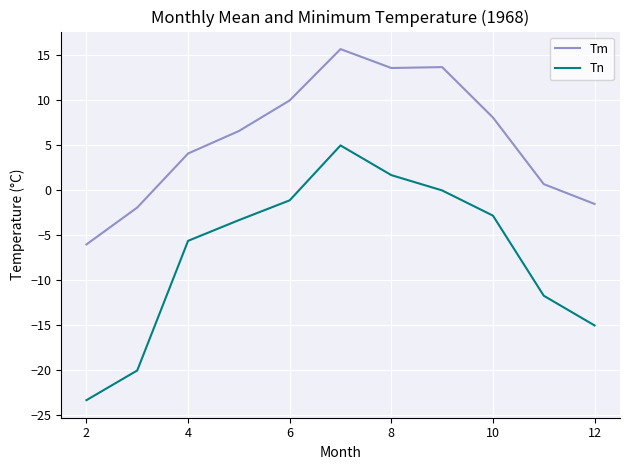

True or false: Tn and Tm intersect in this chart.

False